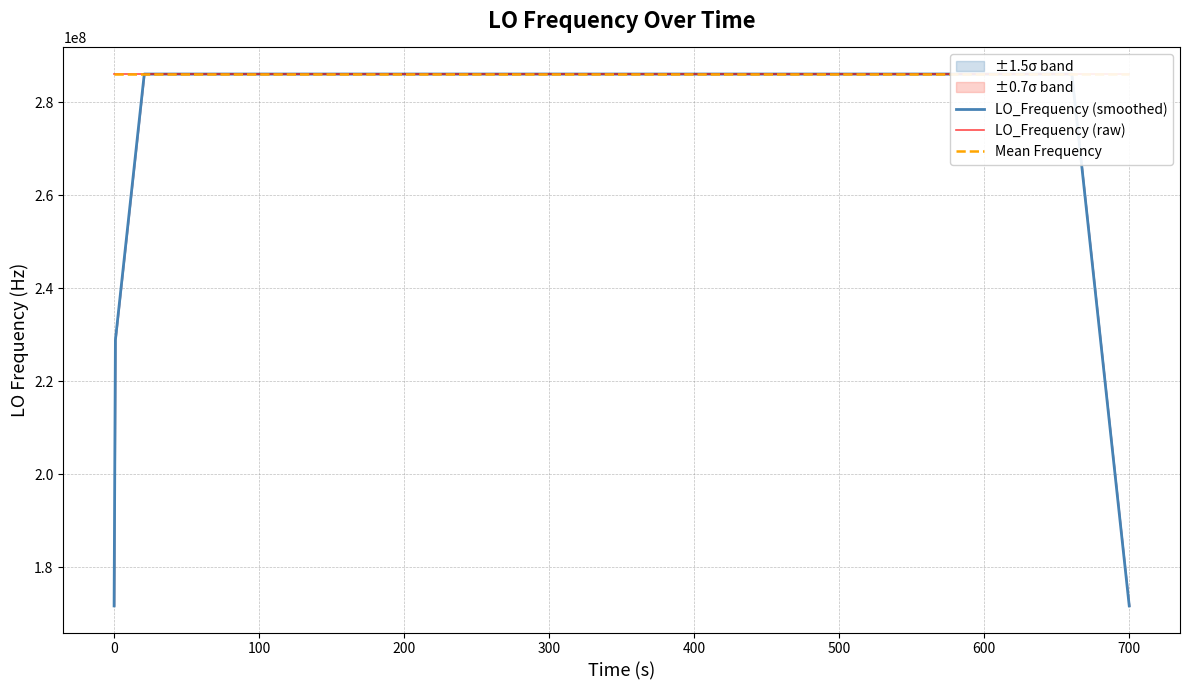

What is the highest value of the LO_Frequency (smoothed) series?

286047003.1